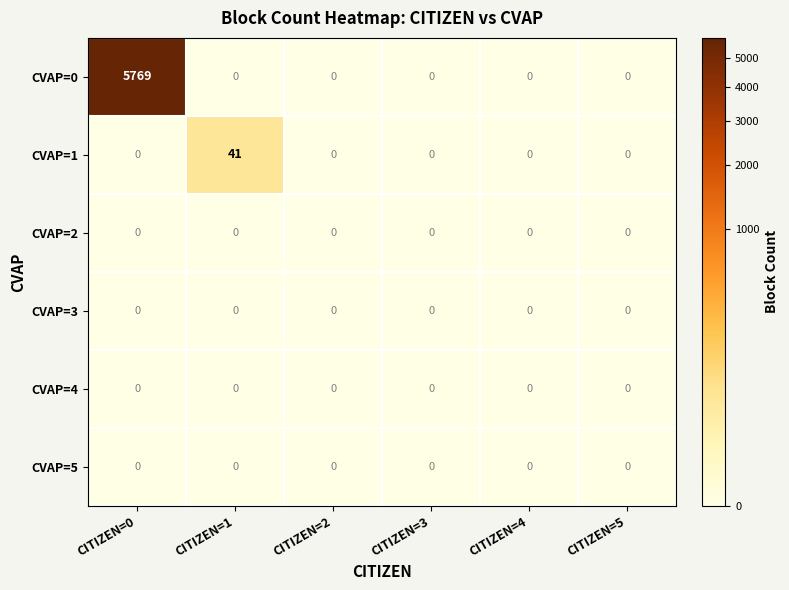

Which category has the highest value in the CVAP=0 series?

CITIZEN=0